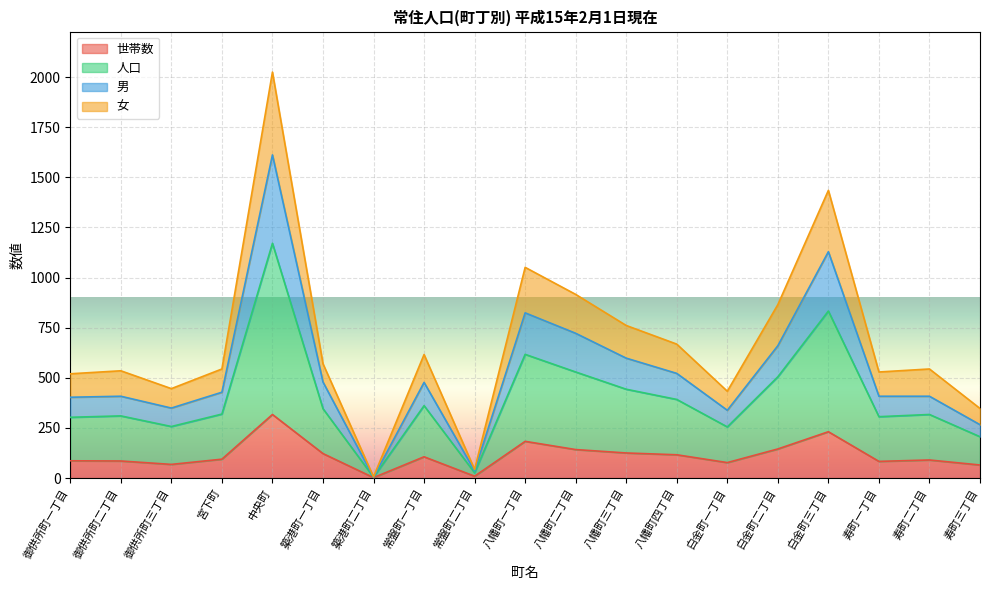

At how many categories does at least one series exceed 1458?

1